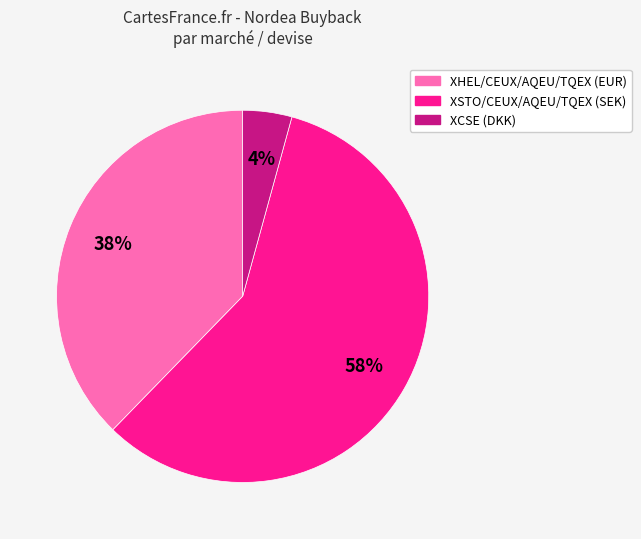

What is the ratio of the value at XHEL/CEUX/AQEU/TQEX (EUR) to the value at XSTO/CEUX/AQEU/TQEX (SEK)?

0.7